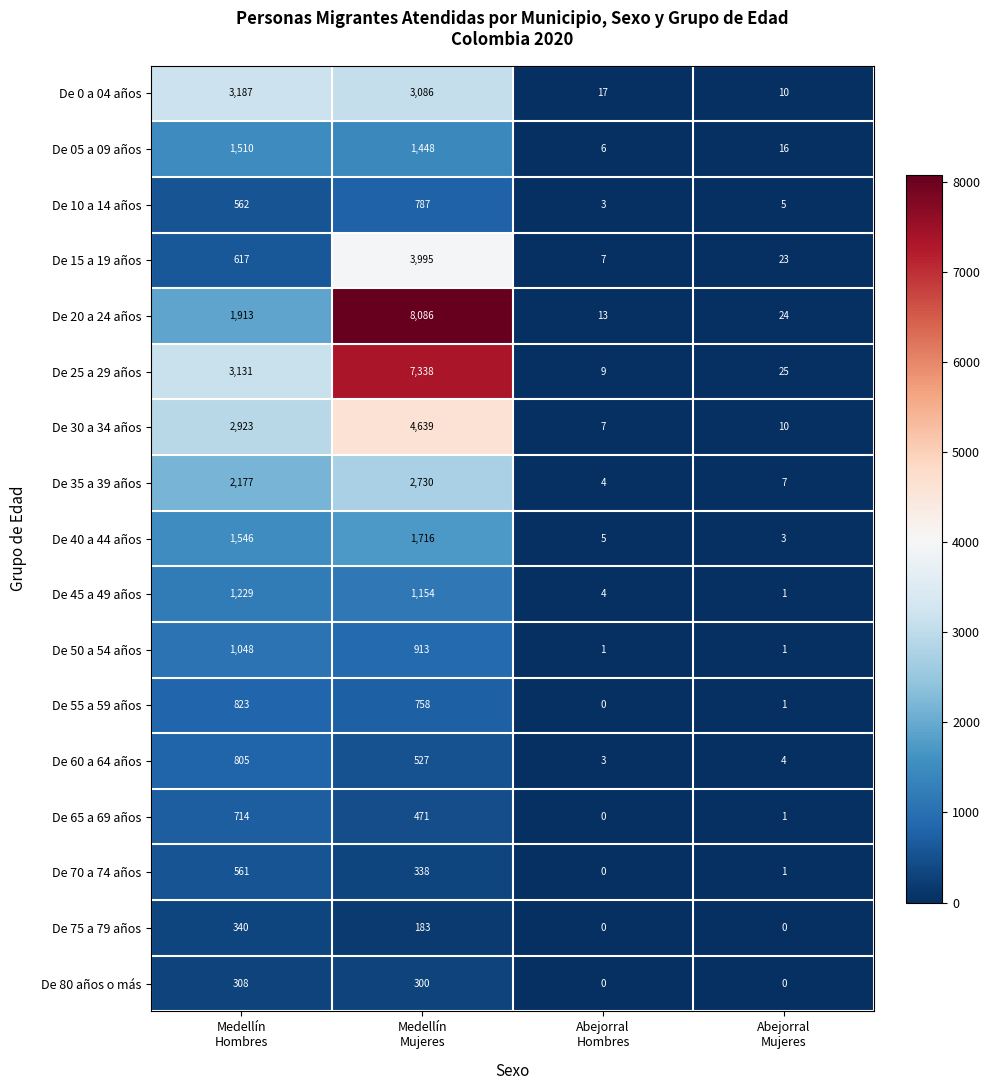

Which series has the widest spread of values?

De 20 a 24 años